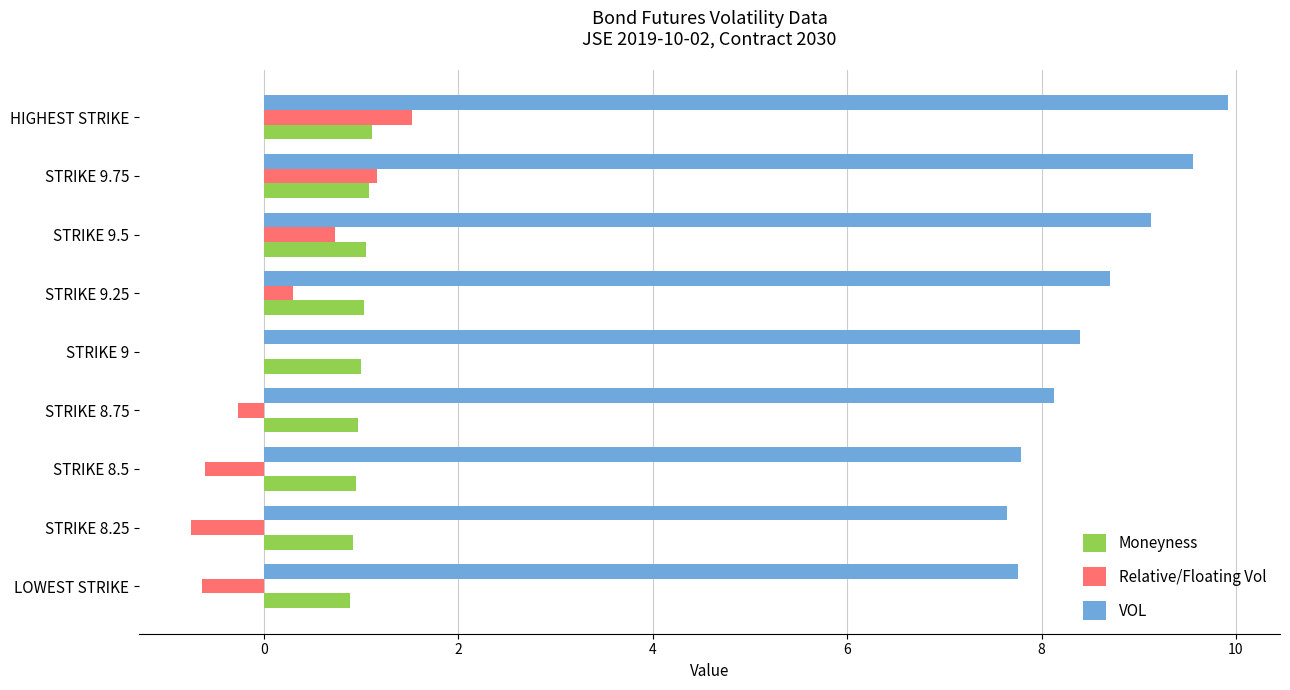

What is the sum of the Moneyness values at STRIKE 8.25 and STRIKE 9.25?

1.9